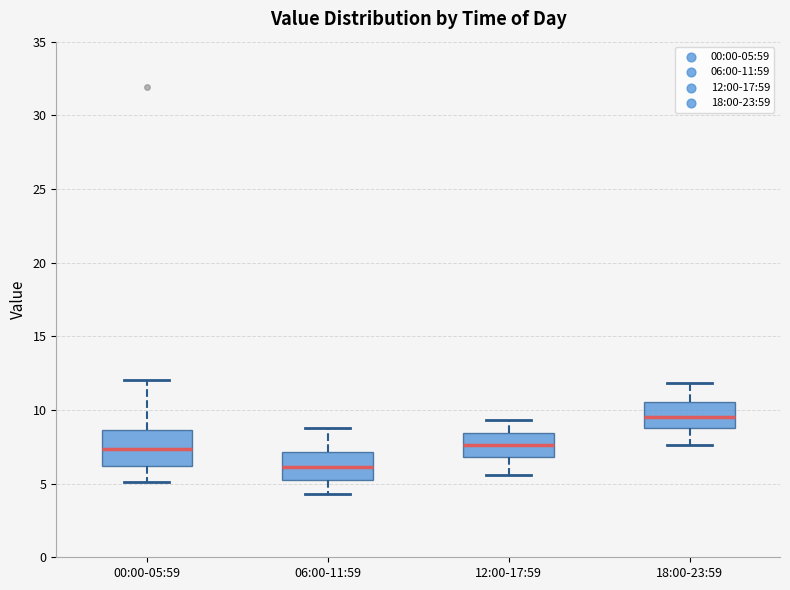

Reading left to right, transcribe this box plot: for each box, give where its median line is, the range the box spans, and where its two whiskers end, as read against the y-axis. The values are not printed on the chart, so give them approximately, as read against the axis.

00:00-05:59: median 7.5, box 6.0 to 8.5, whiskers 5.0 to 12.0
06:00-11:59: median 6.0, box 5.5 to 7.0, whiskers 4.5 to 9.0
12:00-17:59: median 7.5, box 7.0 to 8.5, whiskers 5.5 to 9.5
18:00-23:59: median 9.5, box 9.0 to 10.5, whiskers 7.5 to 12.0